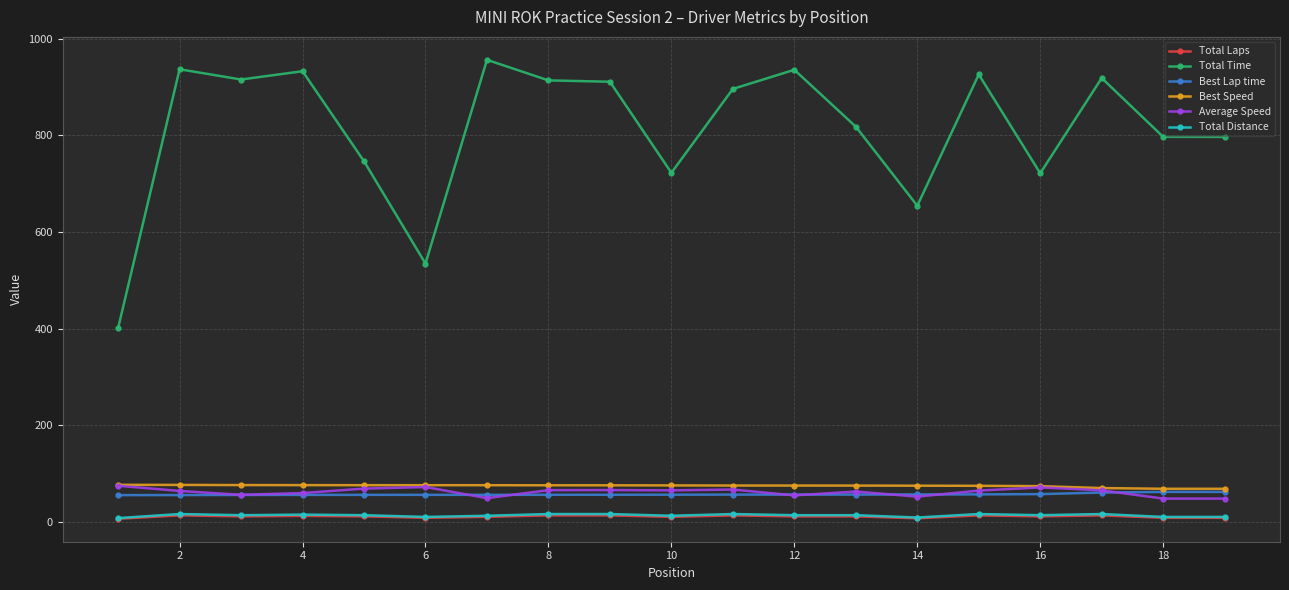

What is the value of the Average Speed point at the 16th from the left?

71.8